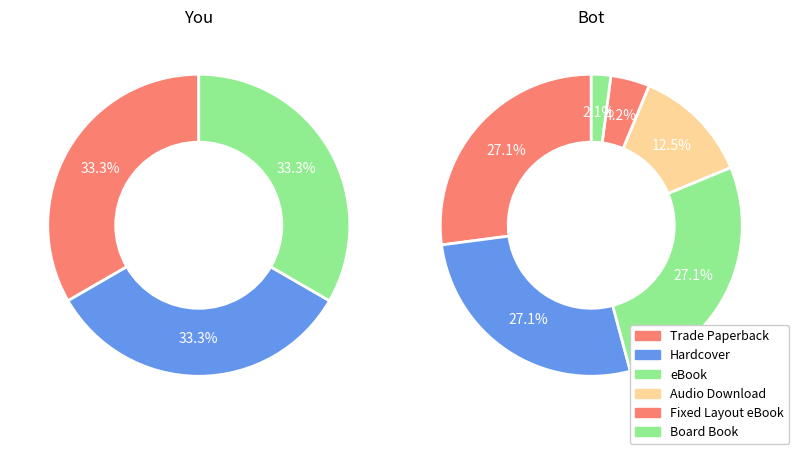

What percentage is NOT represented by Board Book?

97.9%